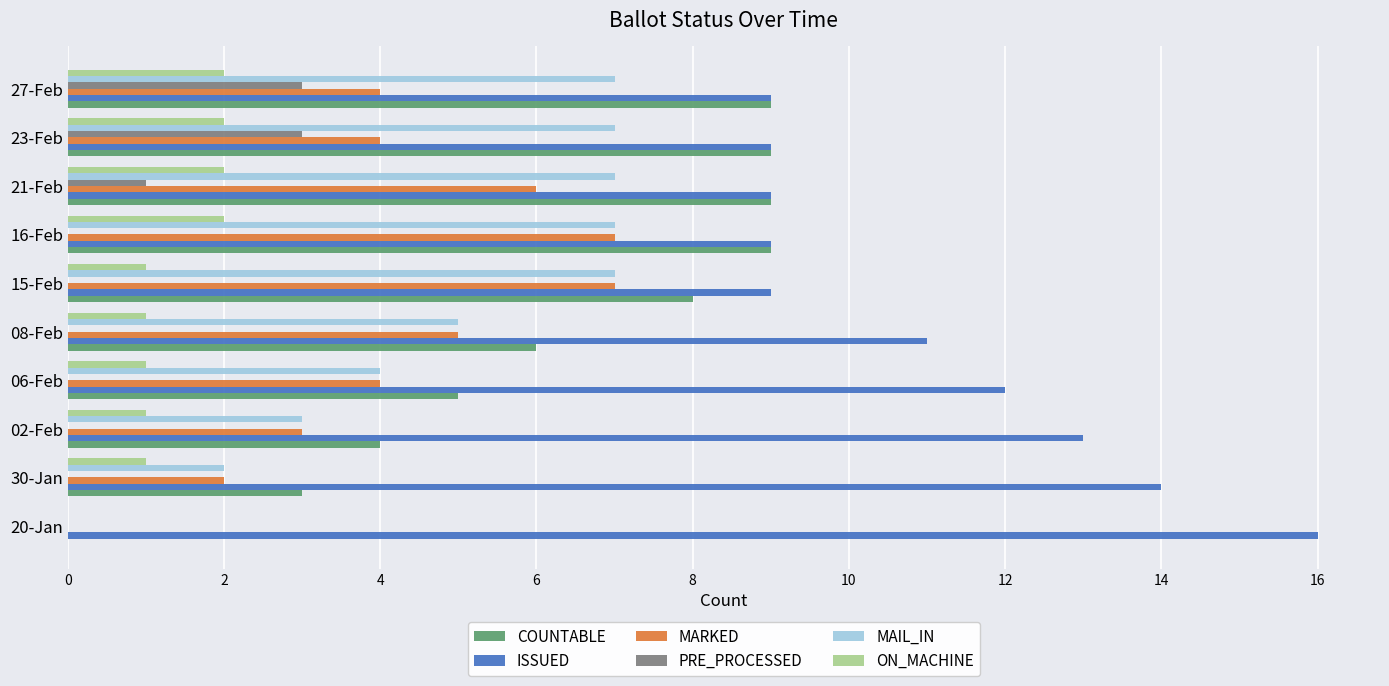

What are all the series names shown in the legend?

COUNTABLE, ISSUED, MARKED, PRE_PROCESSED, MAIL_IN, ON_MACHINE